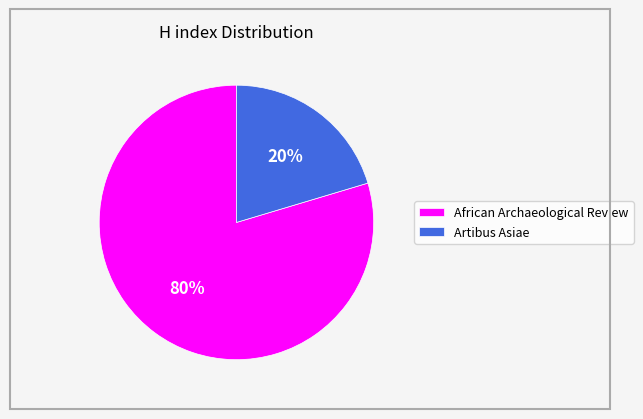

Does Artibus Asiae account for over 50% of the chart?

No